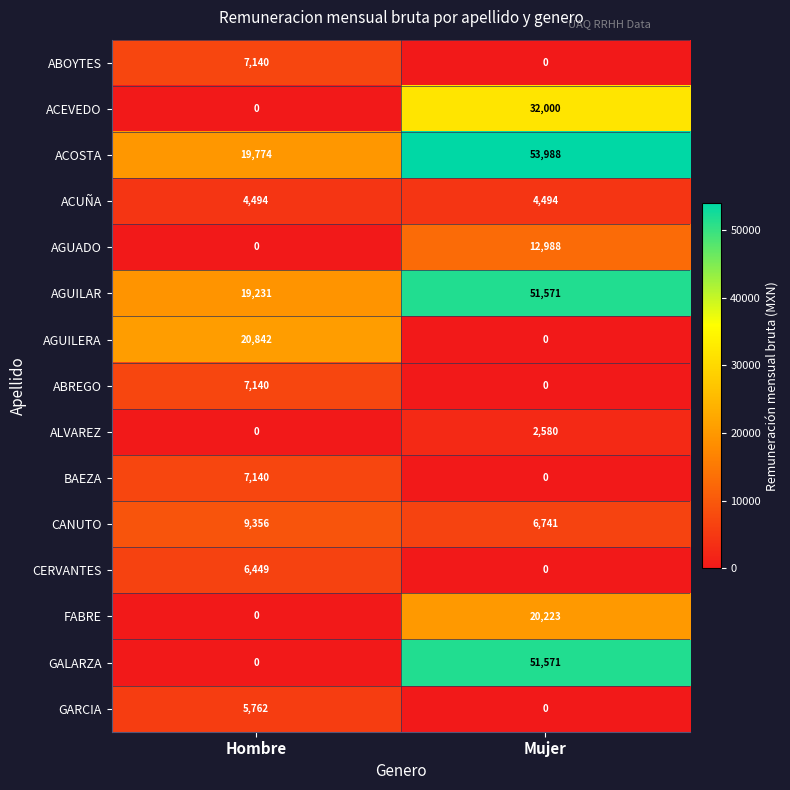

The value of ACEVEDO at Mujer is 32000. True or false?

True